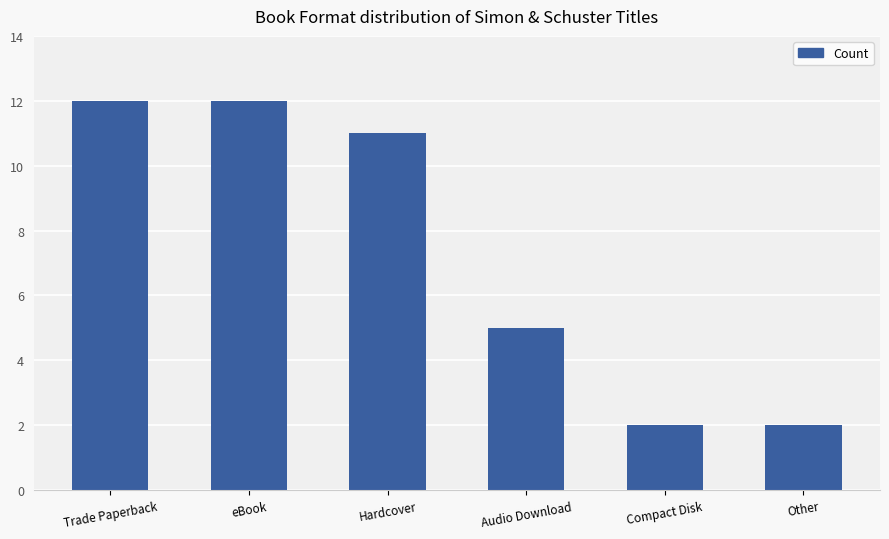

What is the label of the 1st bar from the right?

Other